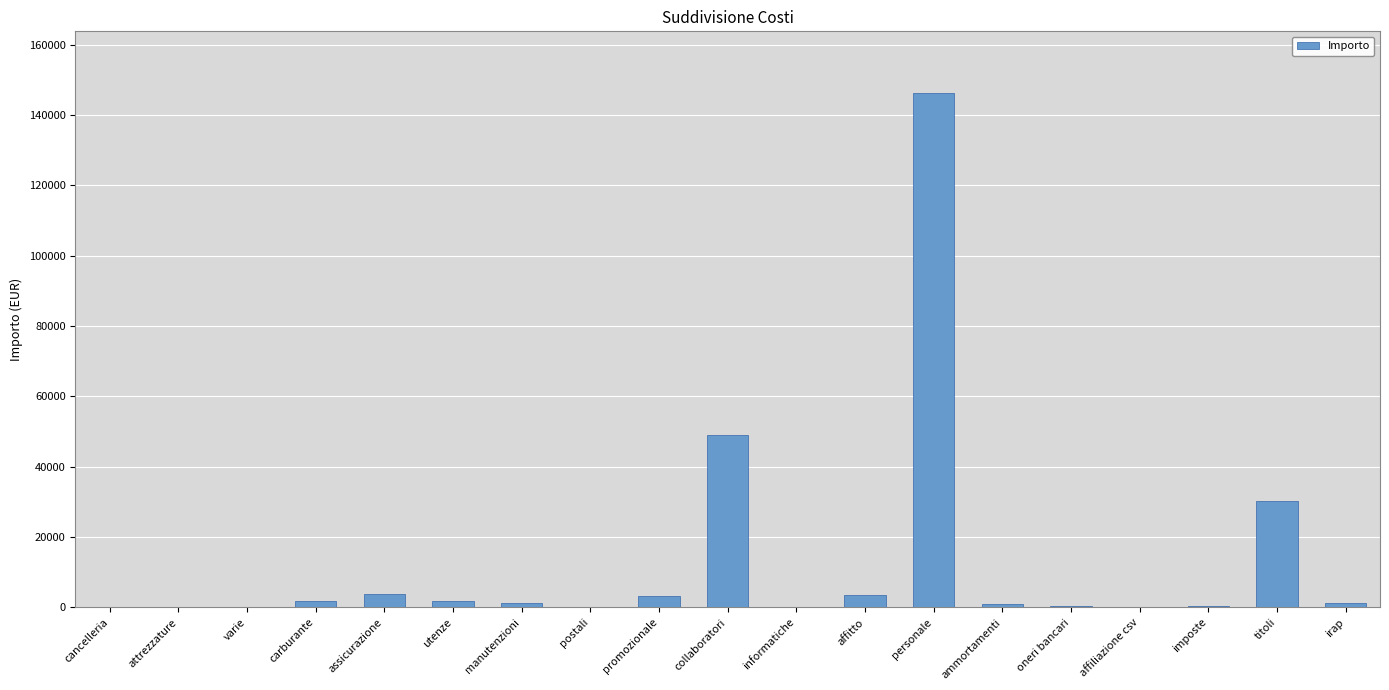

Where is the data nearest to the value 73151?

collaboratori